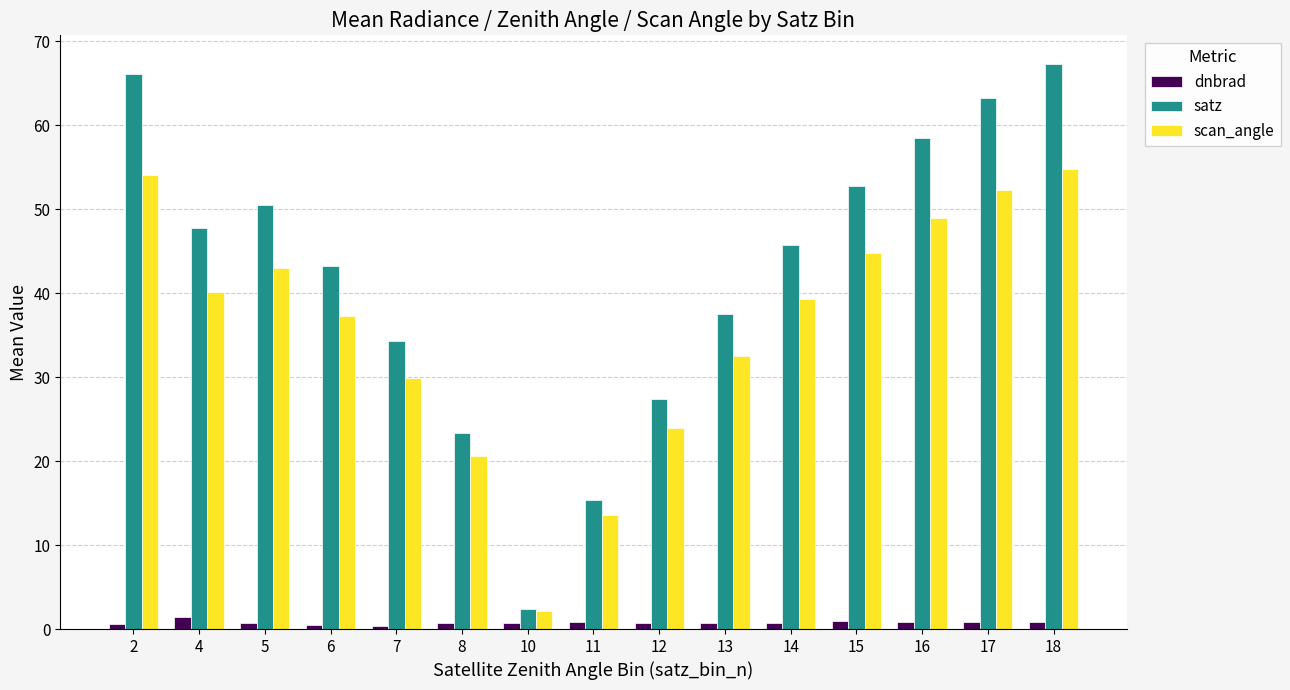

Which series has the largest total across all categories?

satz